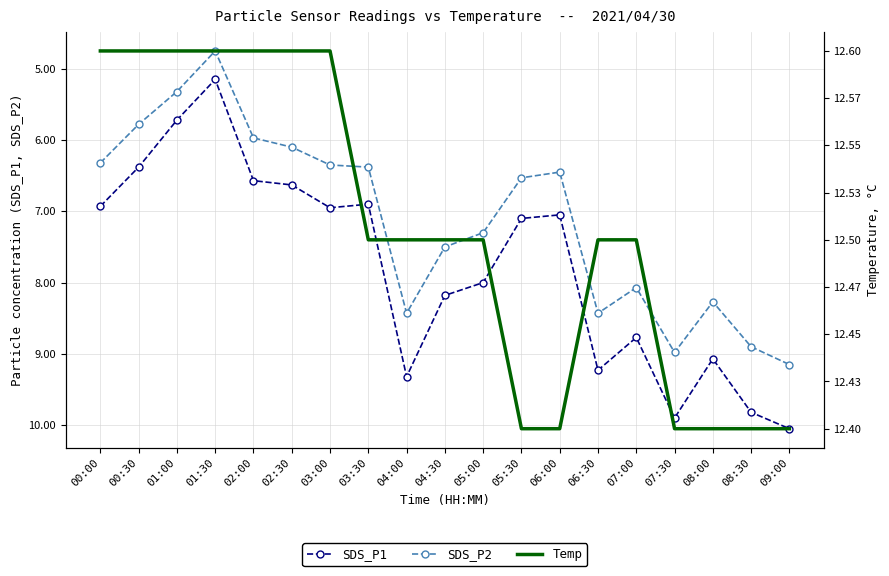

Where is the first local maximum for SDS_P2?

04:00